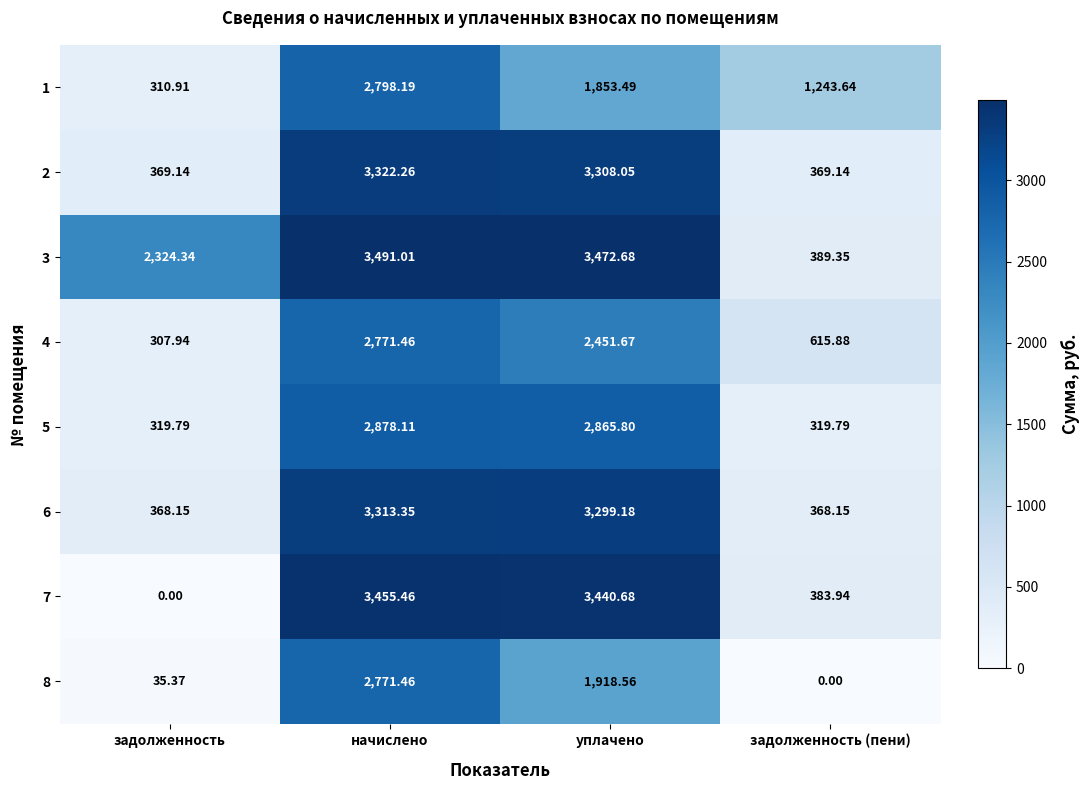

Rank the categories by 3 value from highest to lowest.

начислено, уплачено, задолженность, задолженность (пени)